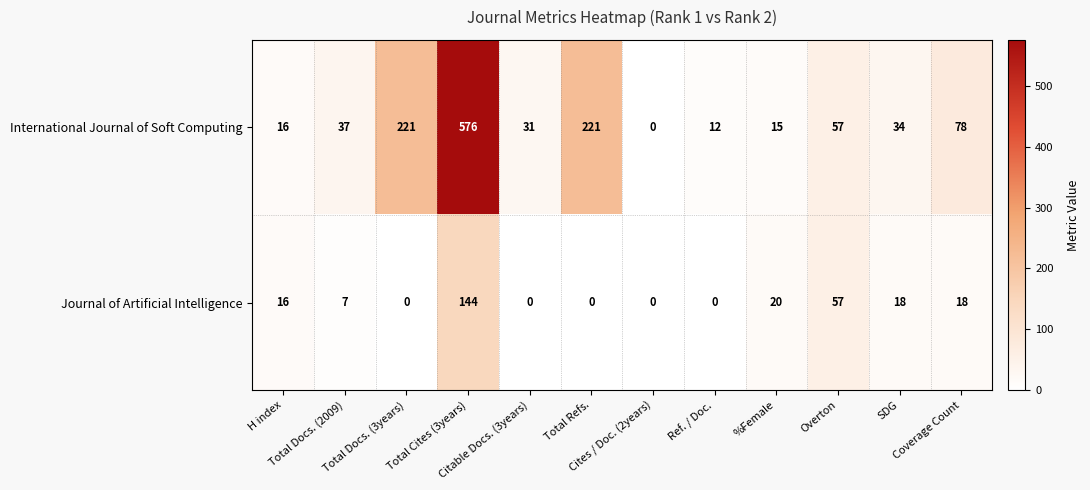

What is the sum of all International Journal of Soft Computing values?

1298